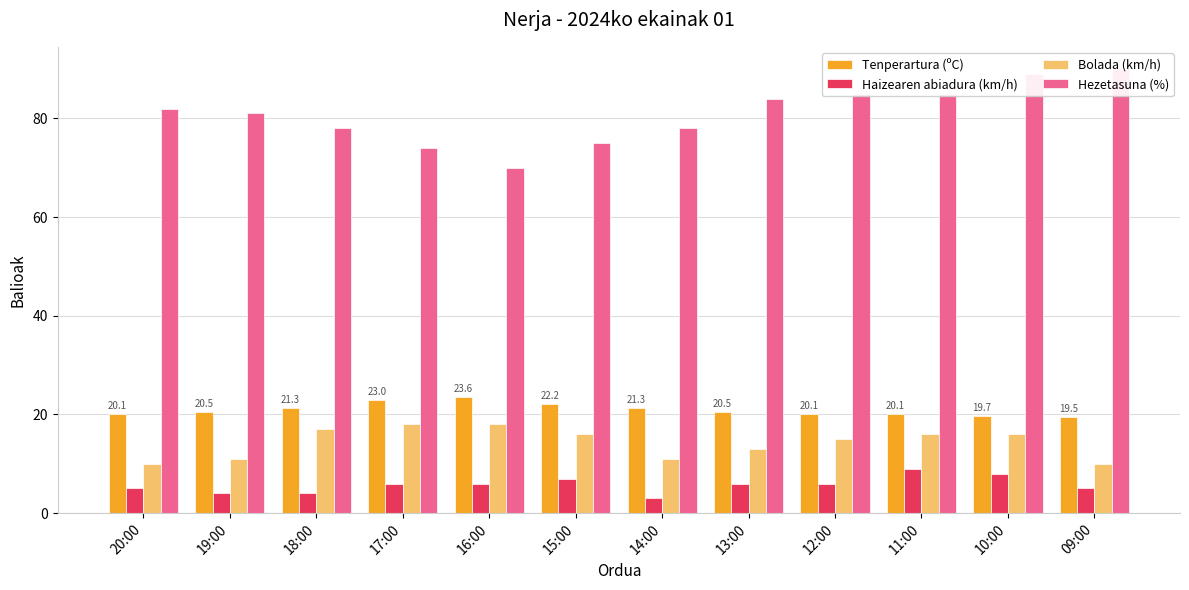

What is the minimum value shown in the chart?

3.0